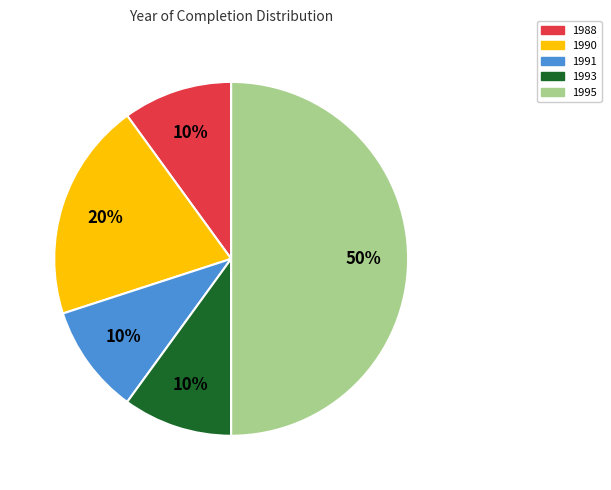

How many slices are in this pie chart?

5